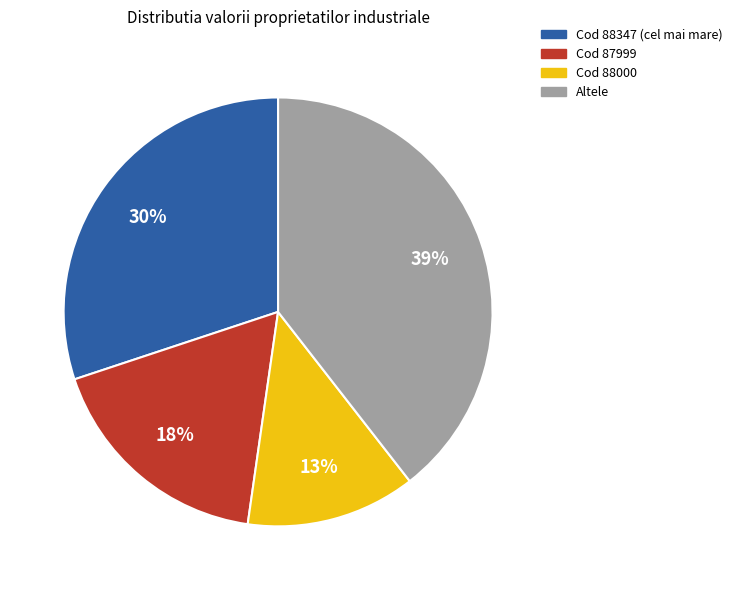

Is there a majority slice in this chart?

No